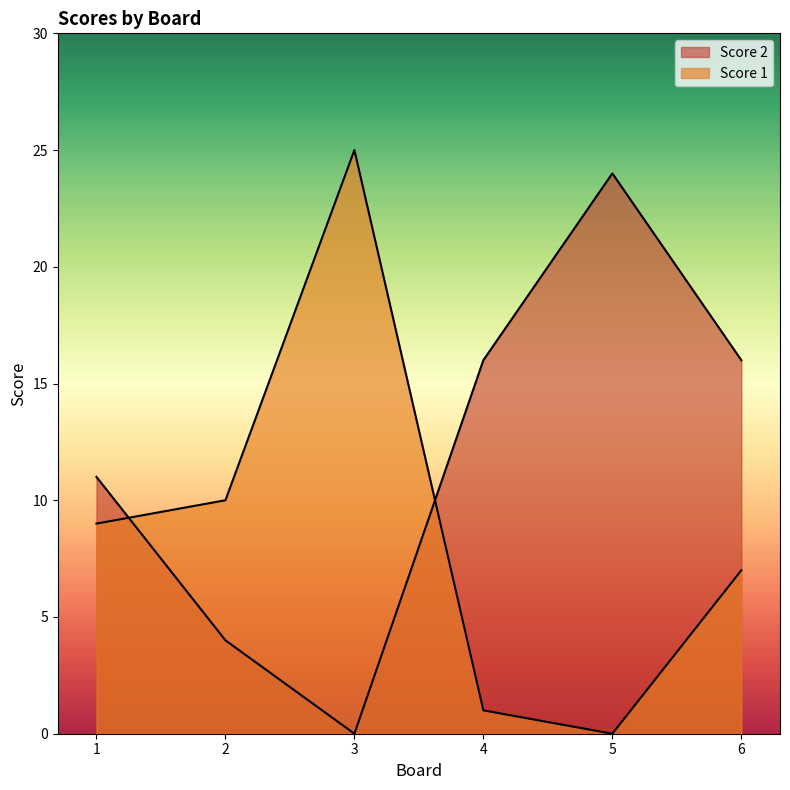

What is the difference between the Score 1 values at 5 and 3?

25